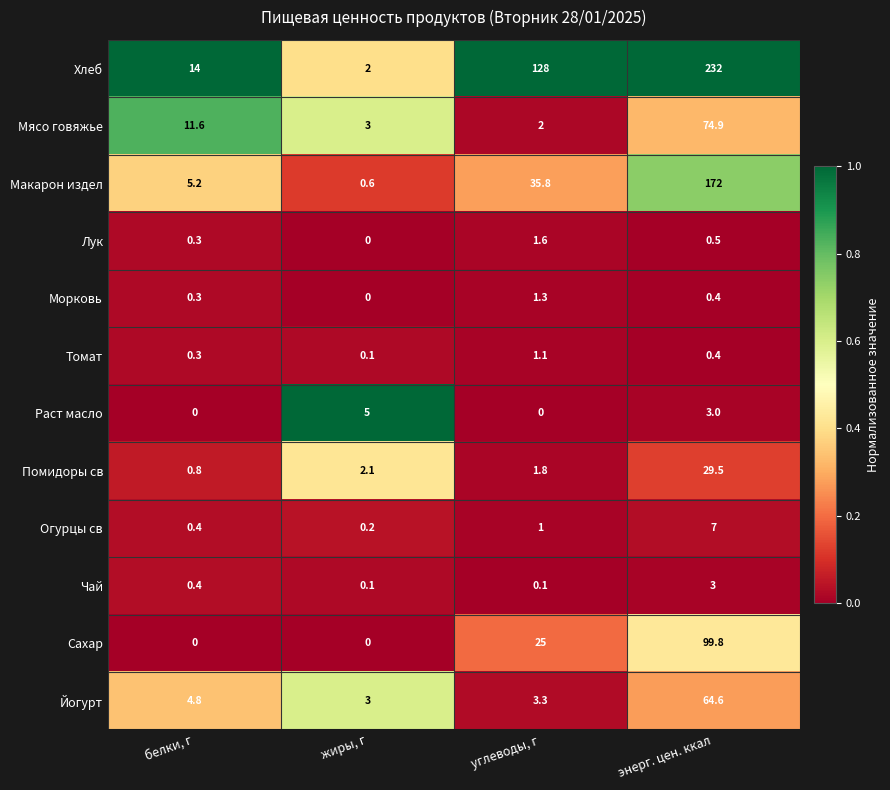

True or false: Мясо говяжье has a value of 0.9 at углеводы, г.

False